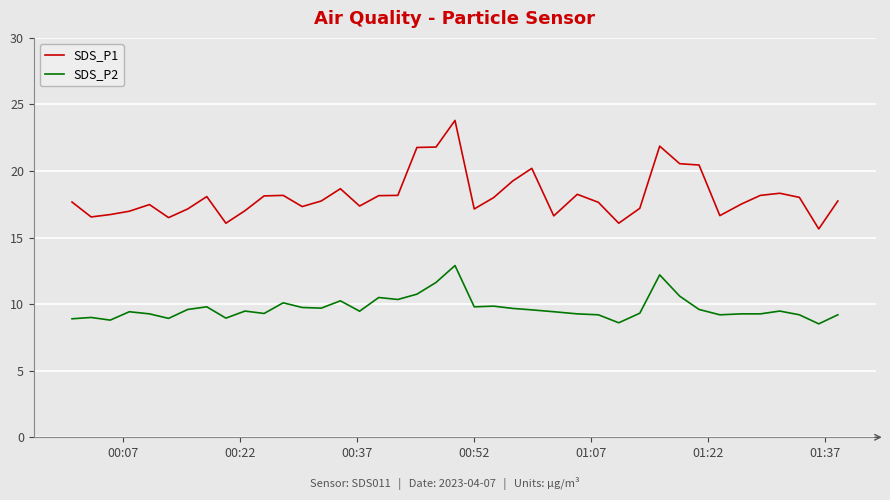

What is the difference between the second highest and minimum values in the SDS_P1 series?

6.2